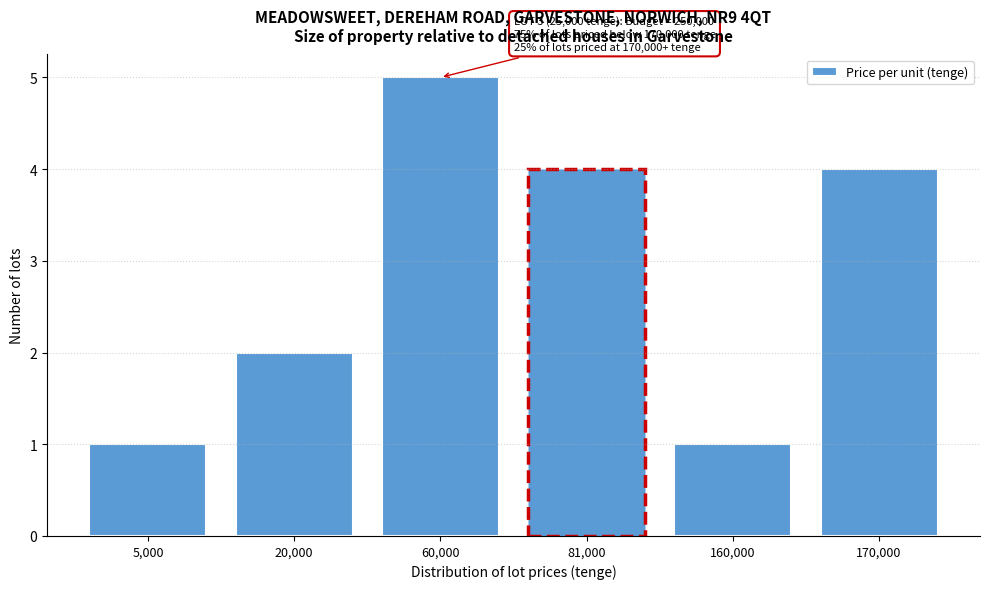

Reading left to right, list all the values displayed in this chart.

1	2	5	4	1	4